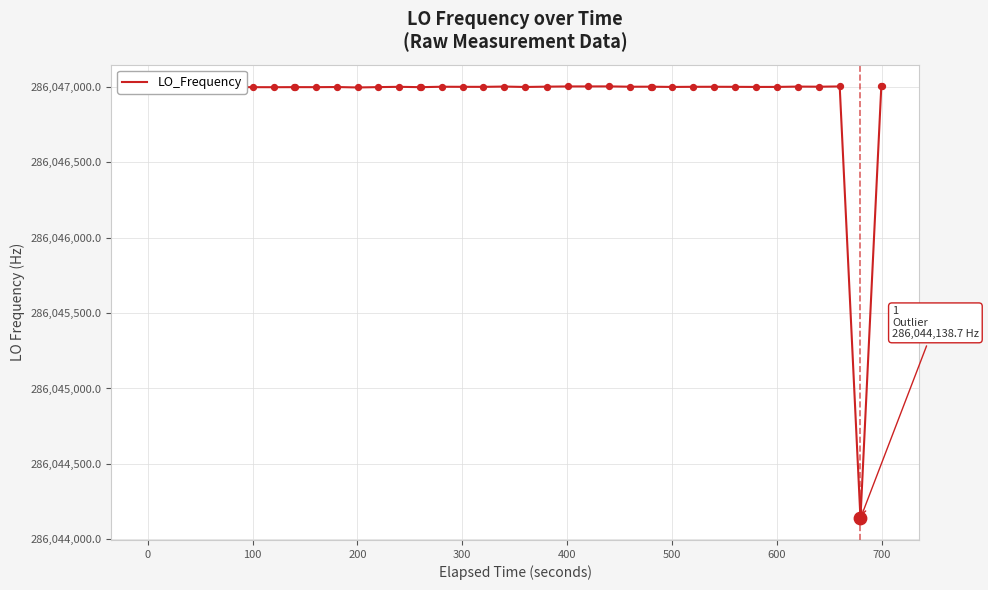

What is the difference between the maximum and minimum values?

2865.7